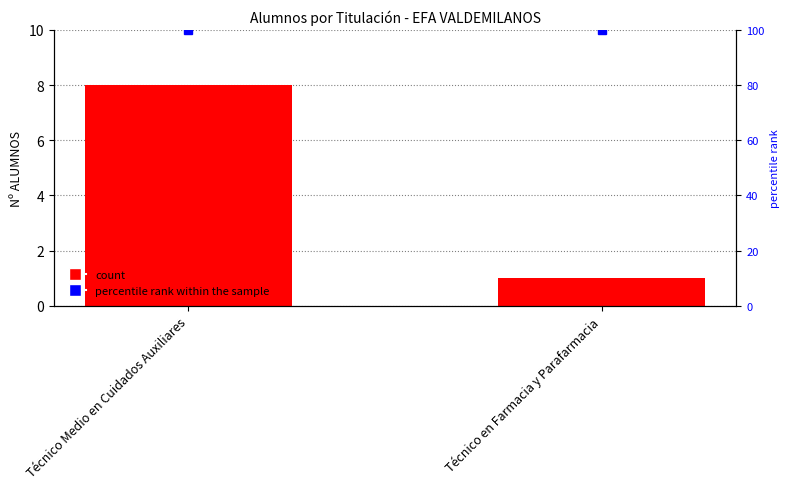

How many data points in Nº ALUMNOS are less than 8?

1